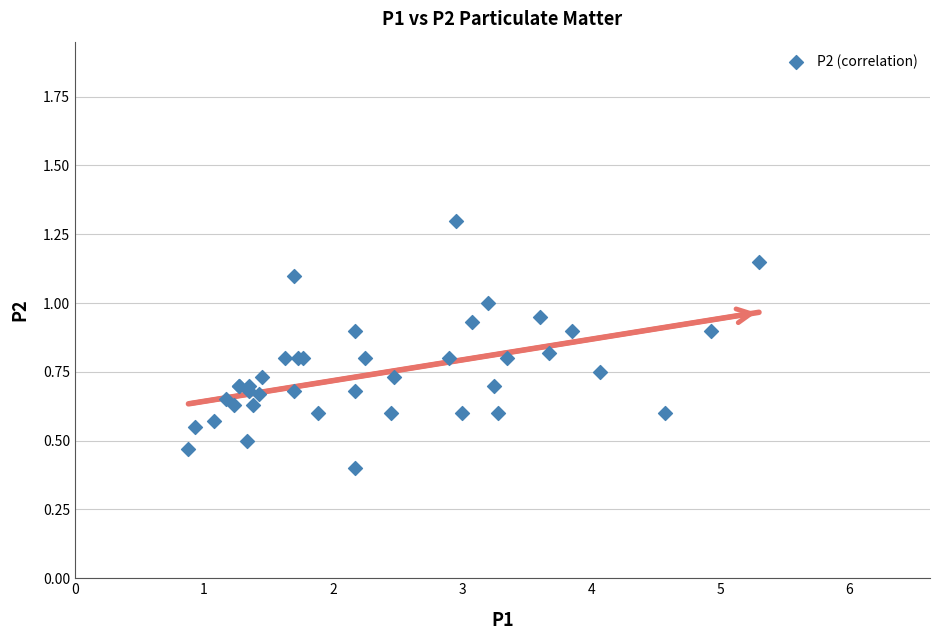

What Y value in the scatter plot is closest to 0?

0.4